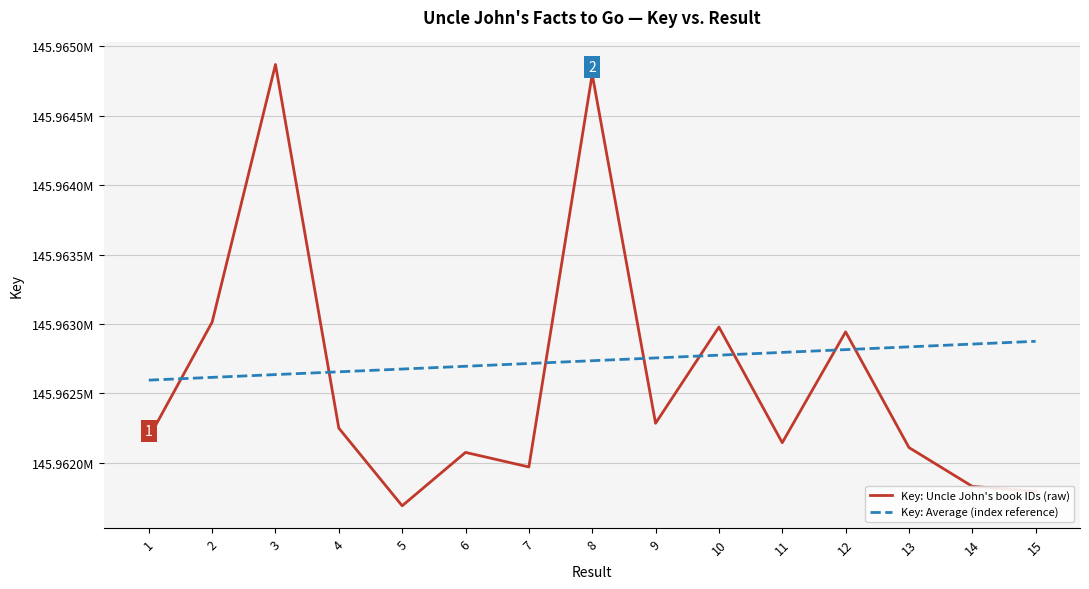

Is the value of Key: Uncle John's book IDs (raw) at 5 greater than the value of Key: Average (index reference) at 2?

No